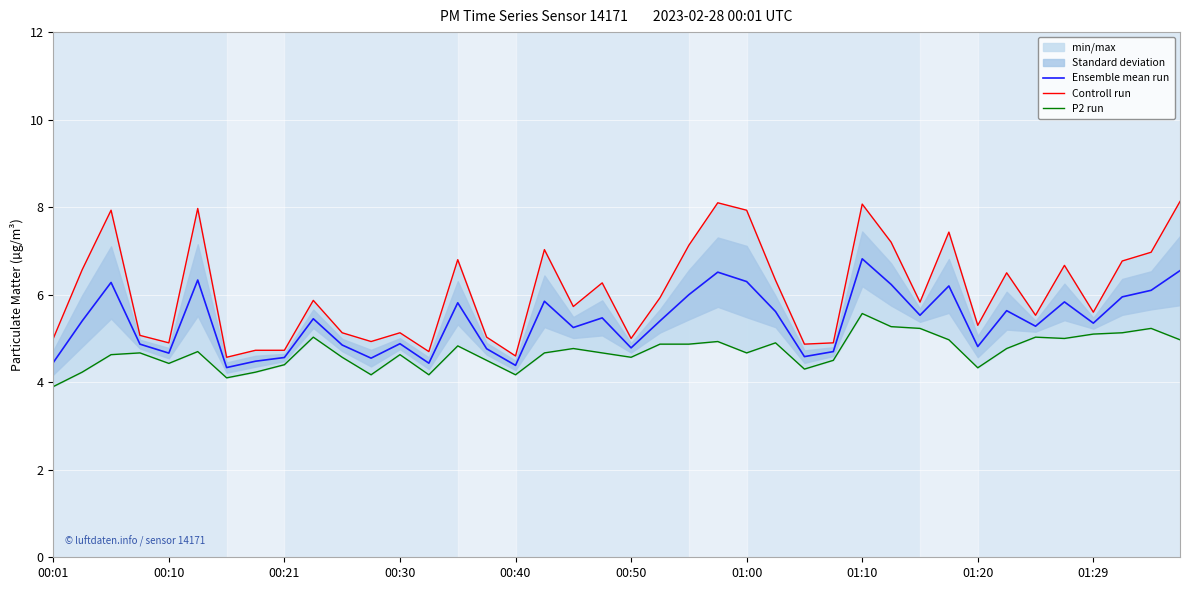

What is the minimum value for Ensemble mean run?

4.3